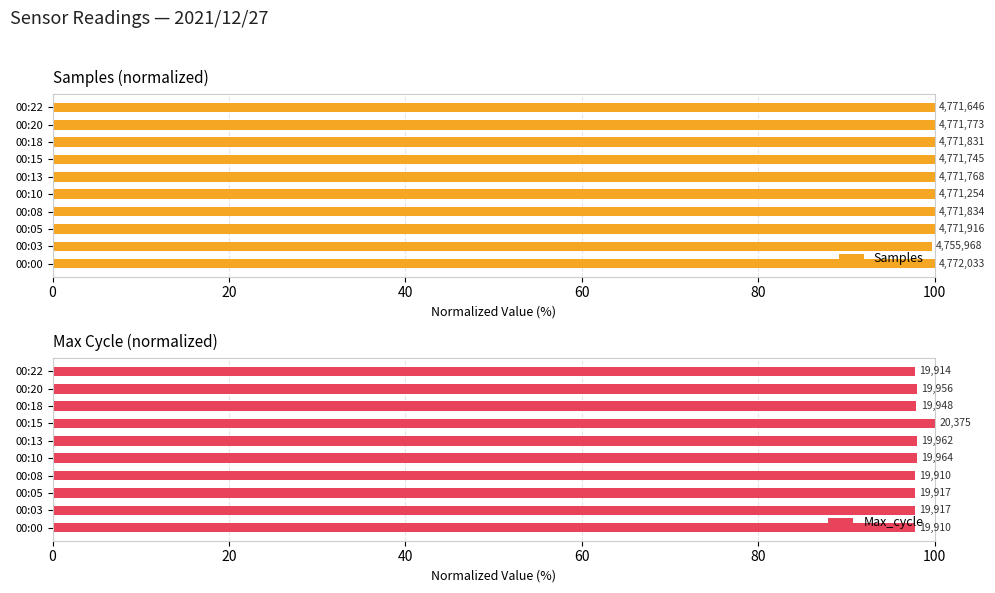

What is the difference between the maximum and minimum values in the Samples series?

0.3